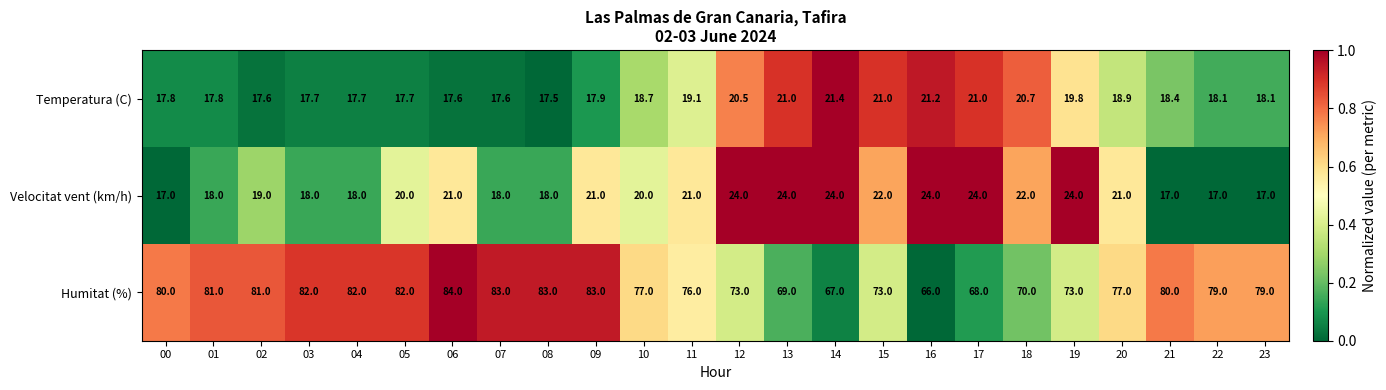

What value does the Temperatura (C) series have at 04?

17.7